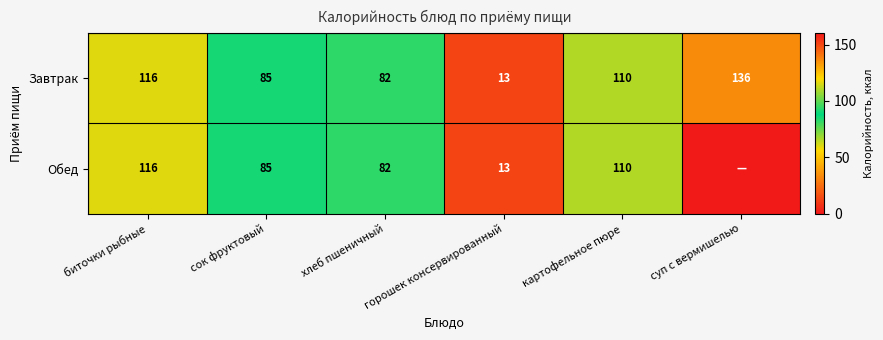

What is the difference between the Обед values at биточки рыбные and горошек консервированный?

103